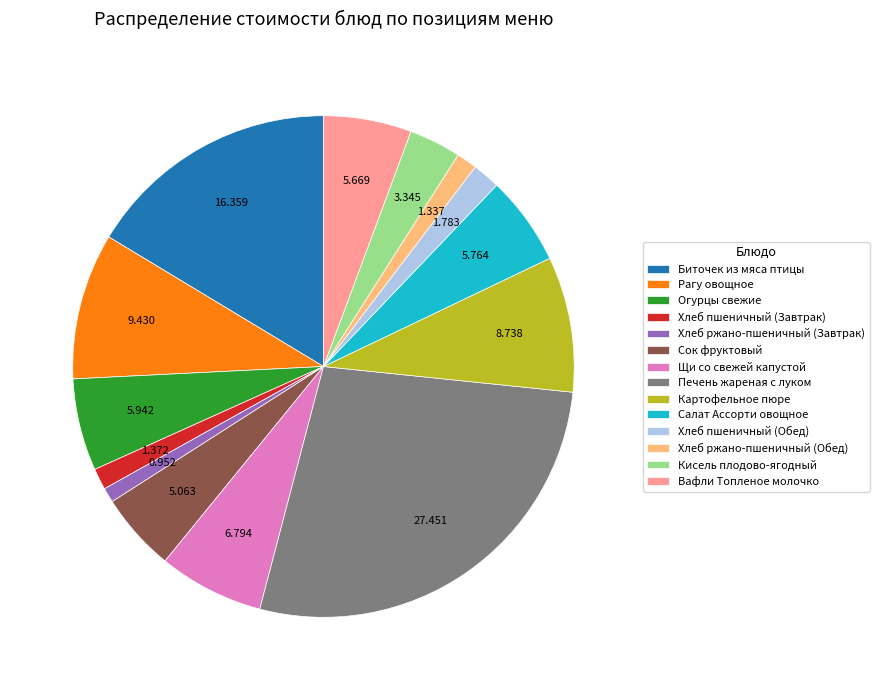

Is the sum of Хлеб ржано-пшеничный (Завтрак) and Картофельное пюре greater than half?

No